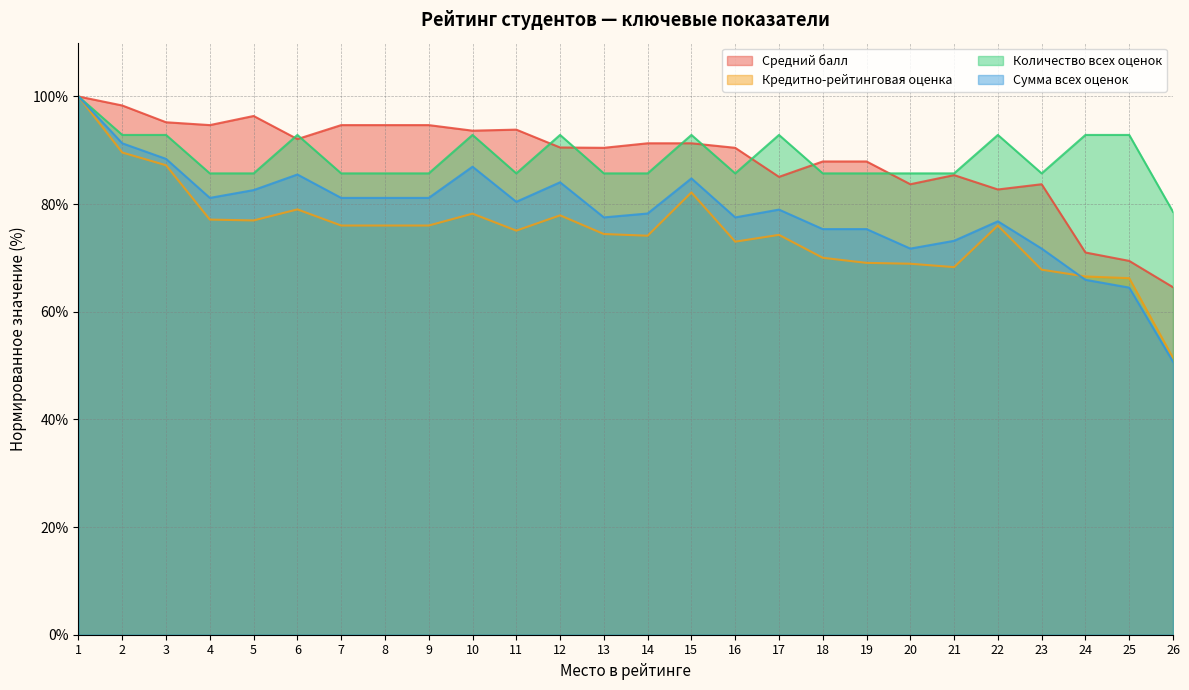

At how many categories does at least one series exceed 95?

4